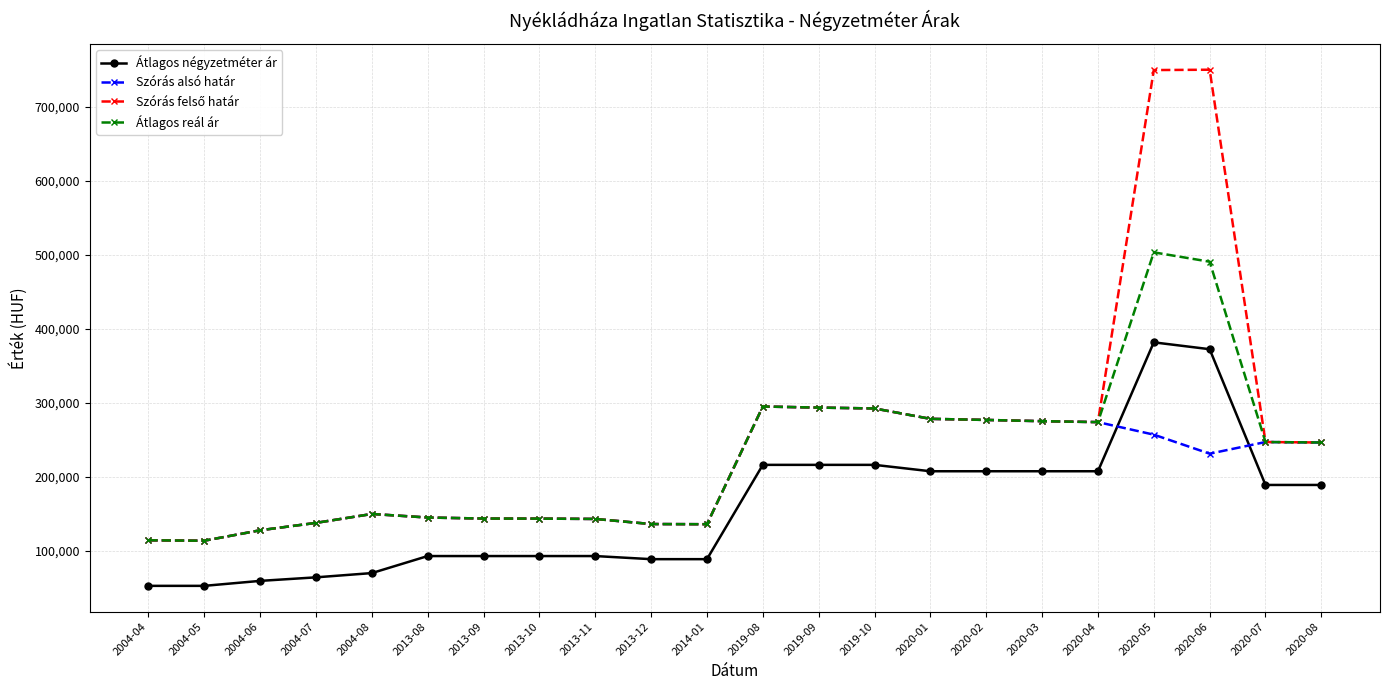

The value of Átlagos reál ár at 2014-01 is 135753. True or false?

True